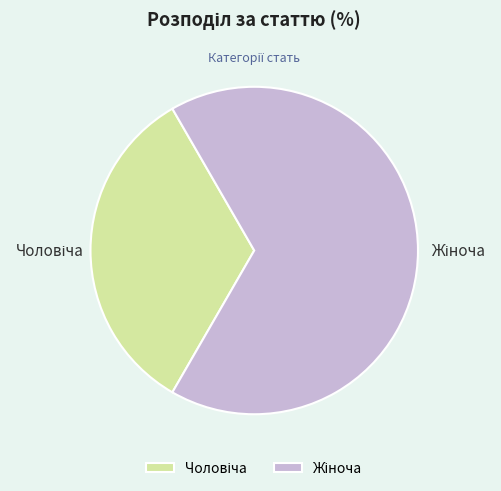

Does any single category account for the majority?

Yes